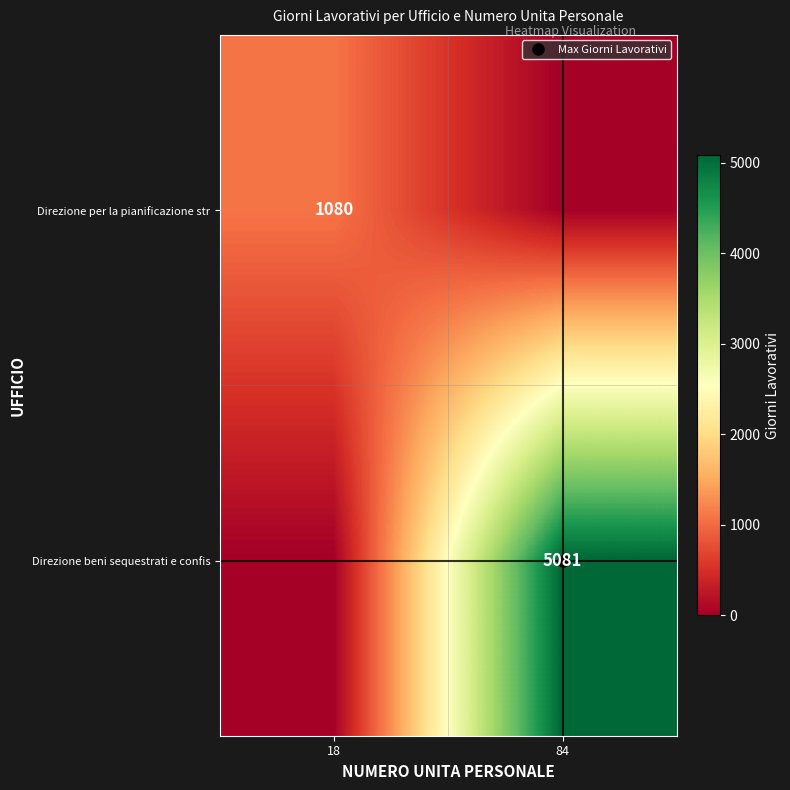

List the labels in order of Direzione beni sequestrati e confis value, largest first.

84, 18